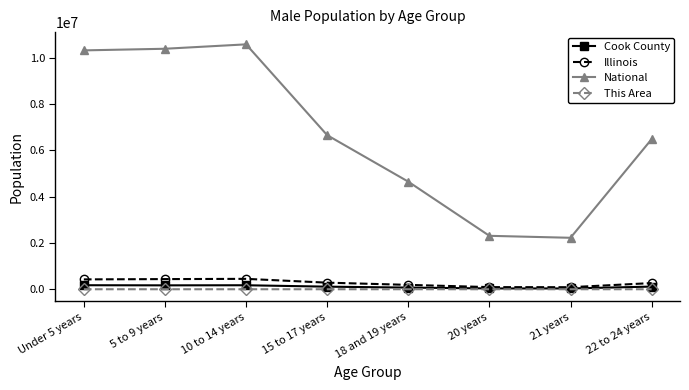

True or false: Illinois and National cross at least once.

False